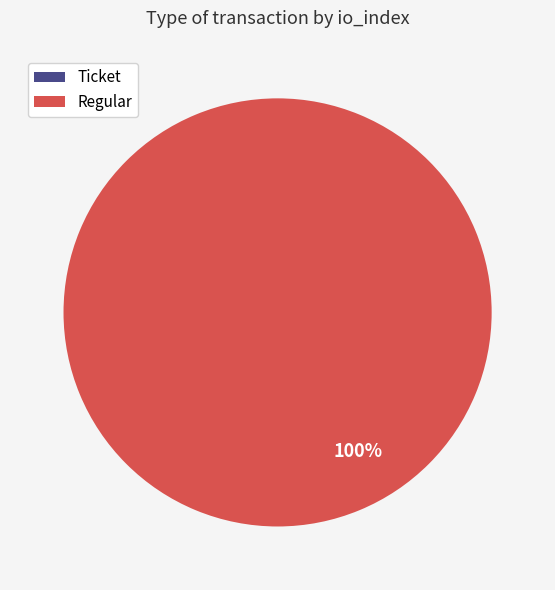

The Regular slice represents 100% of the pie. True or false?

True